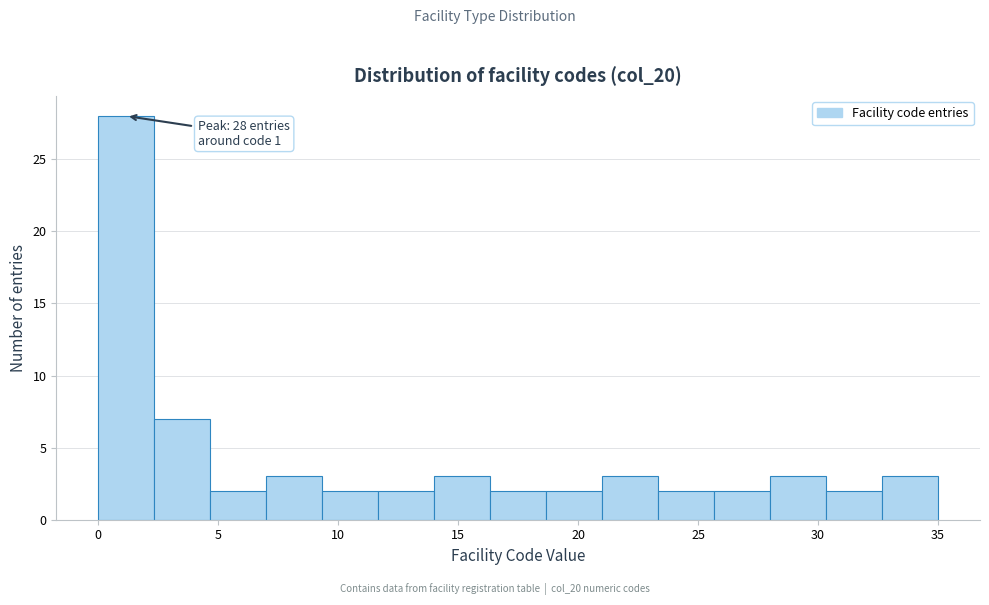

Over which range of the x-axis is the bar tallest?

0.0 to 2.5